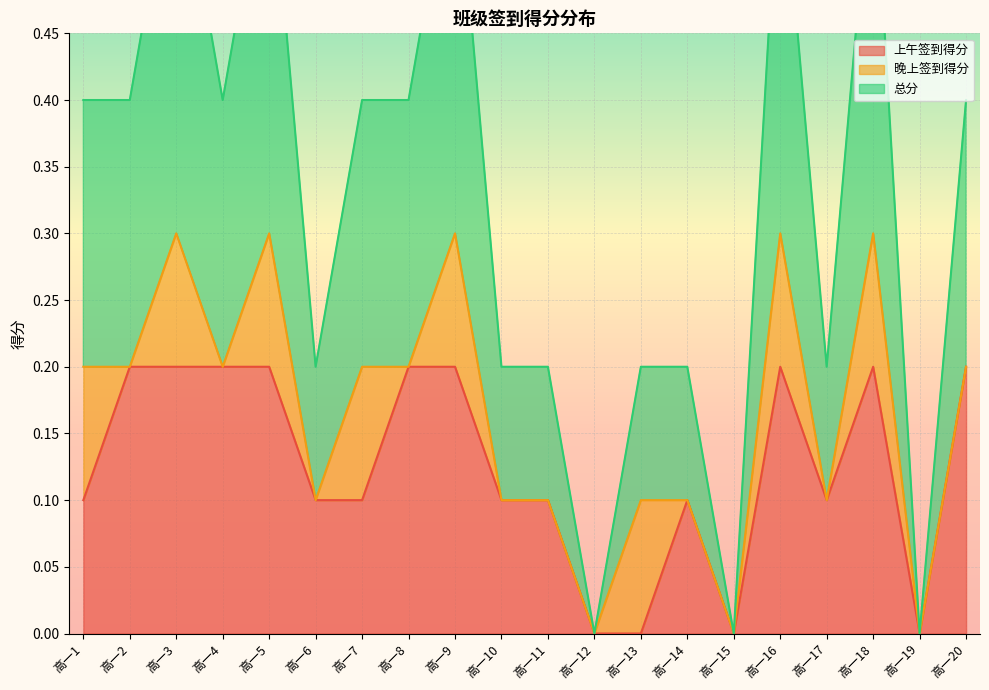

True or false: 总分 and 上午签到得分 cross at least once.

False